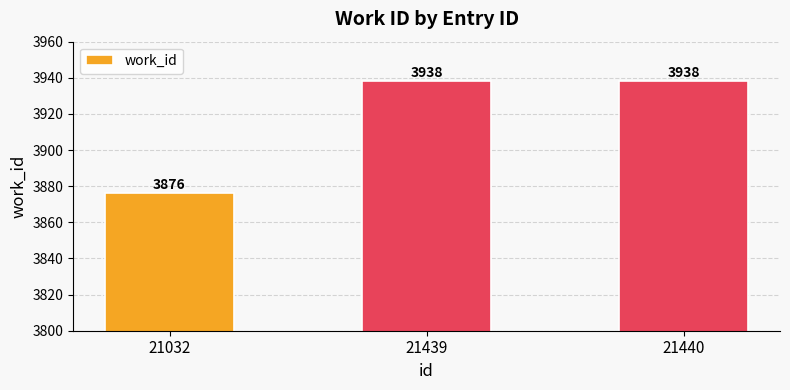

What is the ratio of the value at 21032 to the value at 21440?

1.0